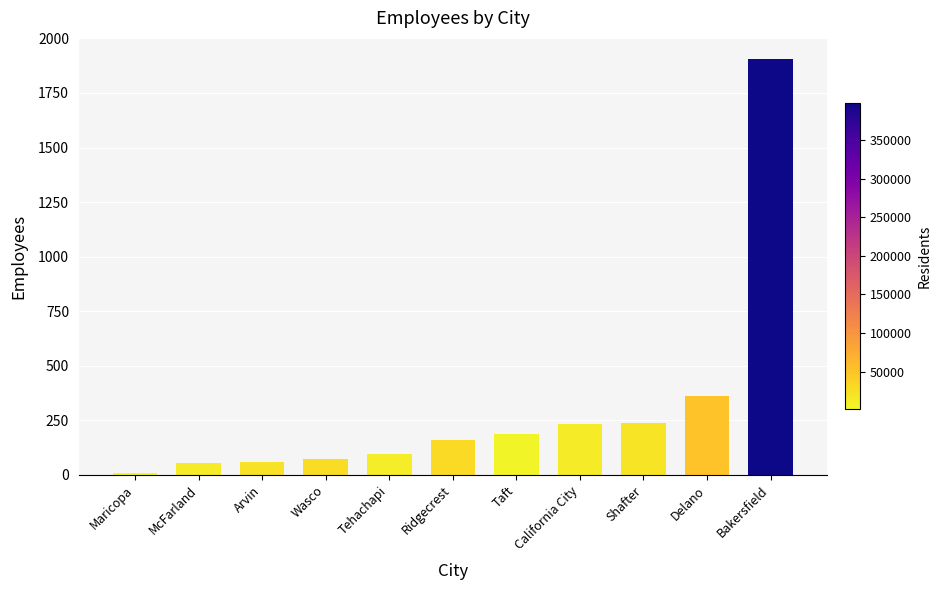

At which label is the value closest to 959?

Delano